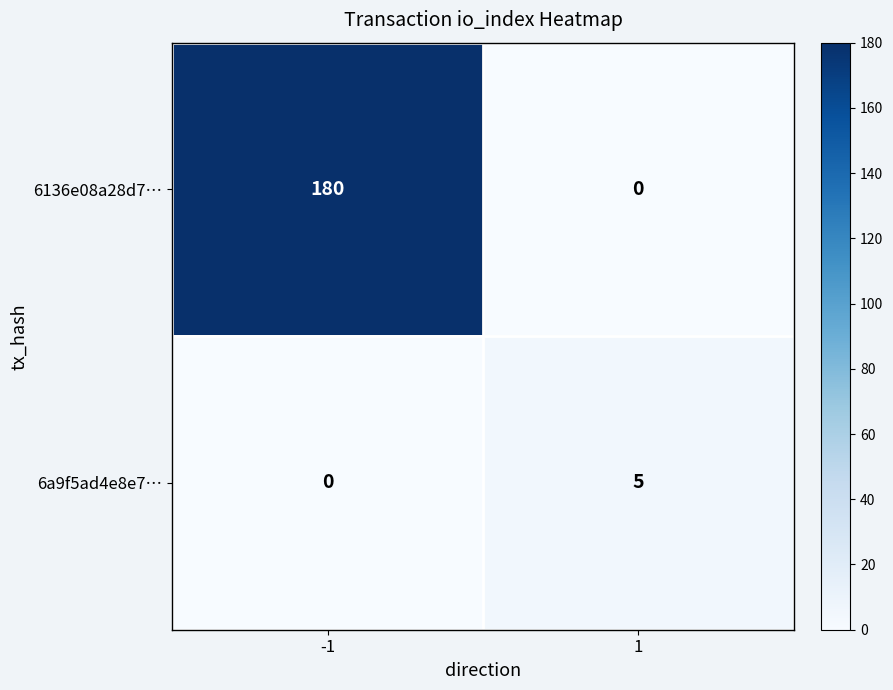

At 1, list the series in order from smallest to largest.

6136e08a28d7…, 6a9f5ad4e8e7…